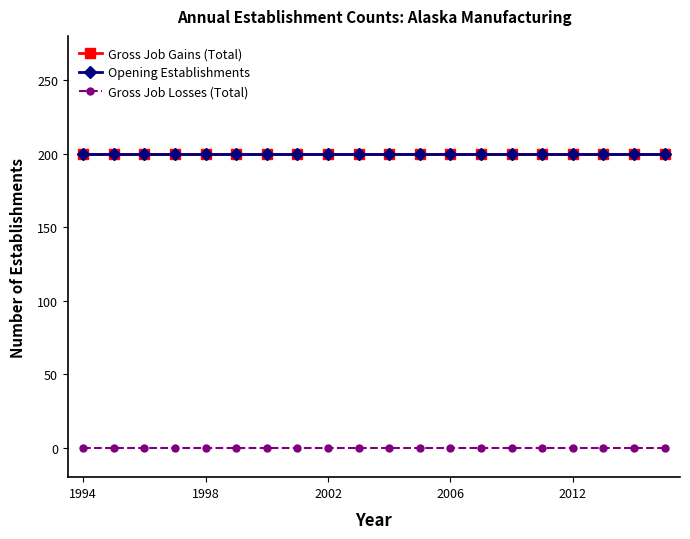

True or false: Opening Establishments and Gross Job Losses (Total) cross at least once.

False